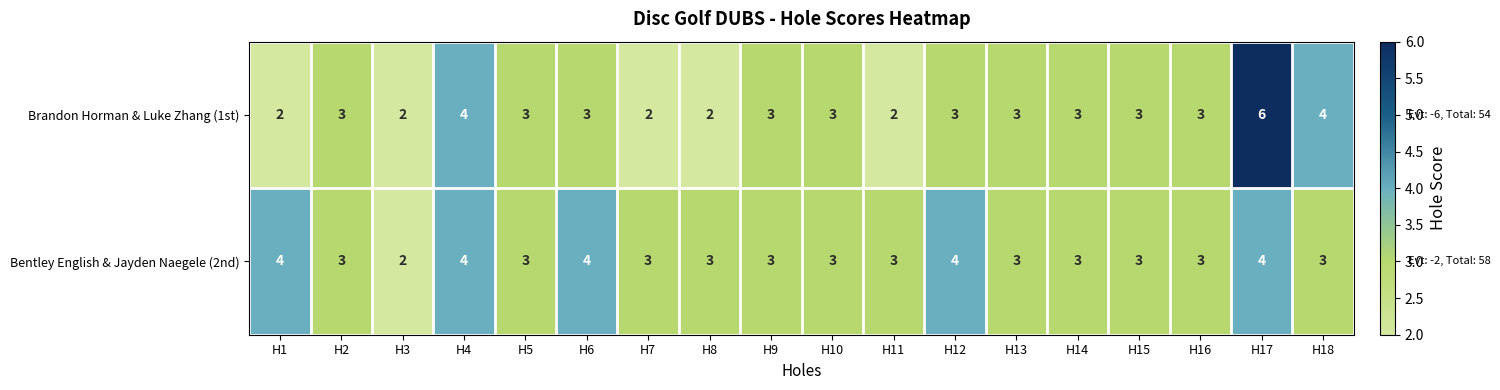

List the series in order of their peak value, highest first.

Brandon Horman & Luke Zhang (1st), Bentley English & Jayden Naegele (2nd)